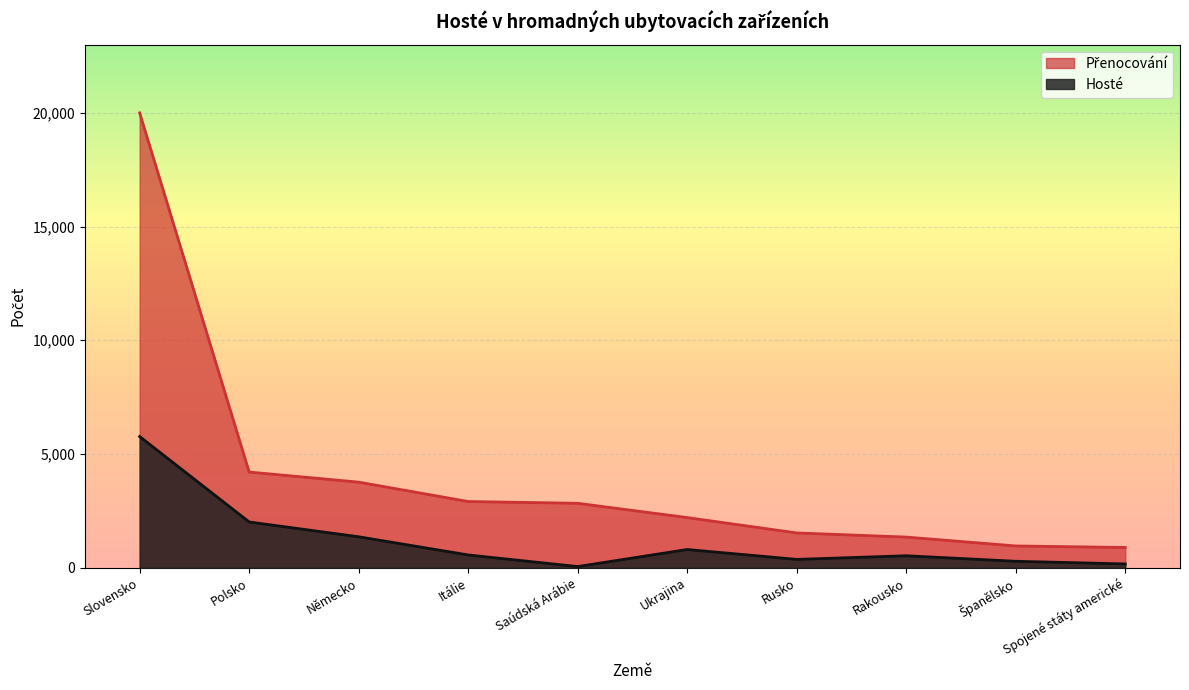

How many data points in Hosté are less than 563?

5